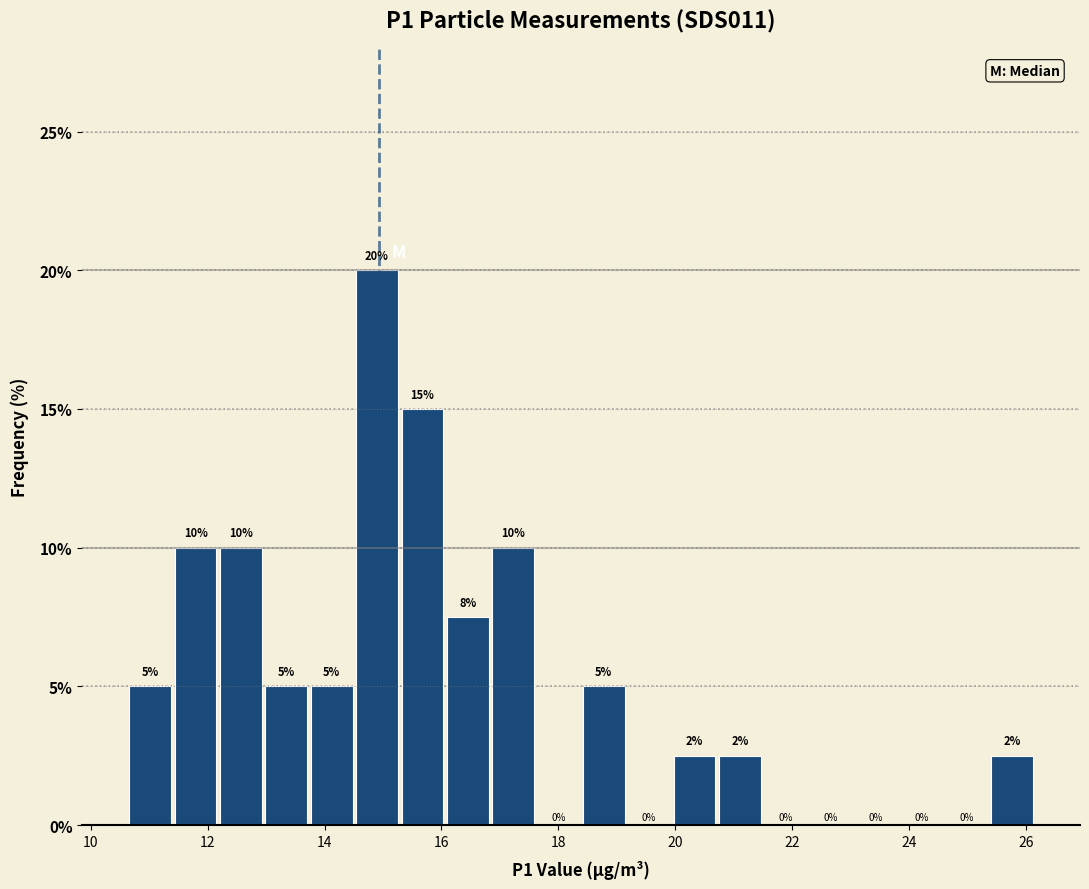

Around what value on the x-axis is the tallest bar? Give the approximate position of its centre, as read against the axis.

14.8